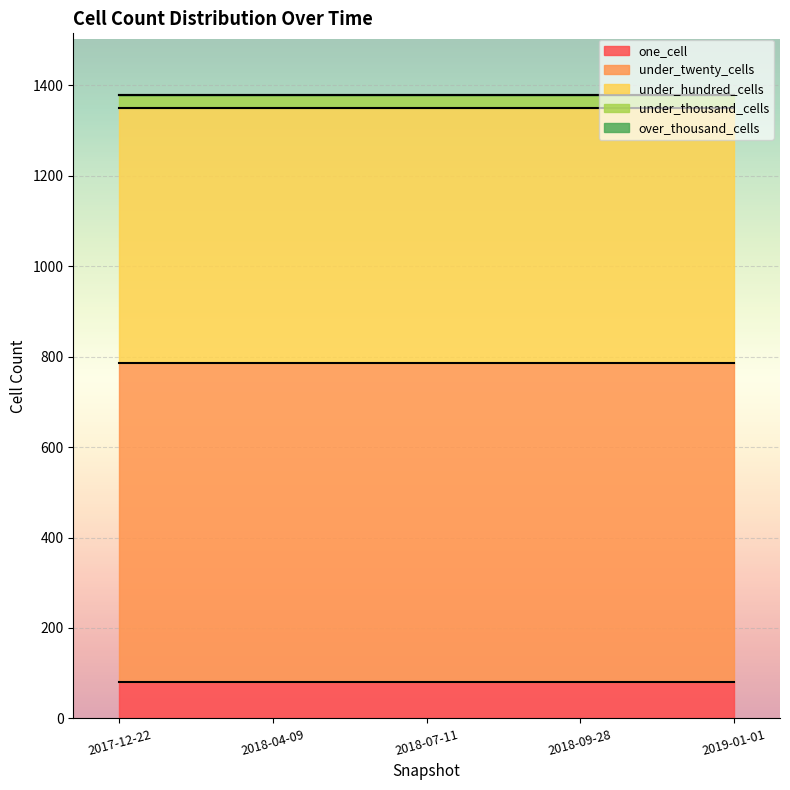

Which category has the lowest value in the under_thousand_cells series?

2017-12-22